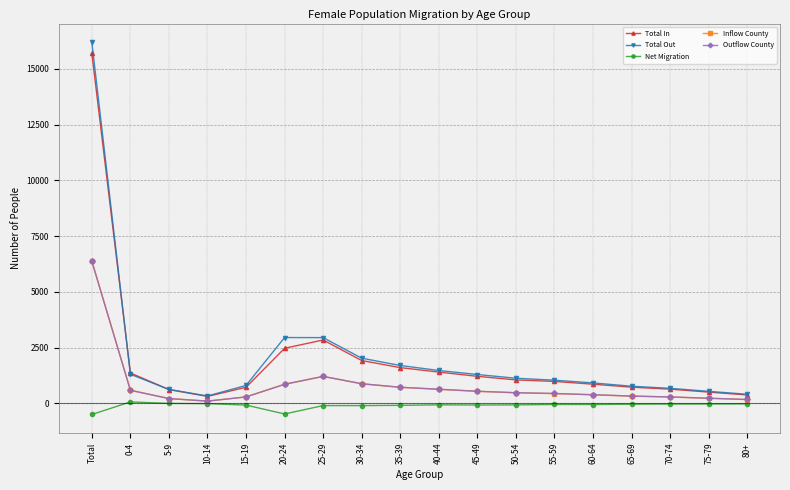

Which series has the largest range (max minus min)?

Total Out